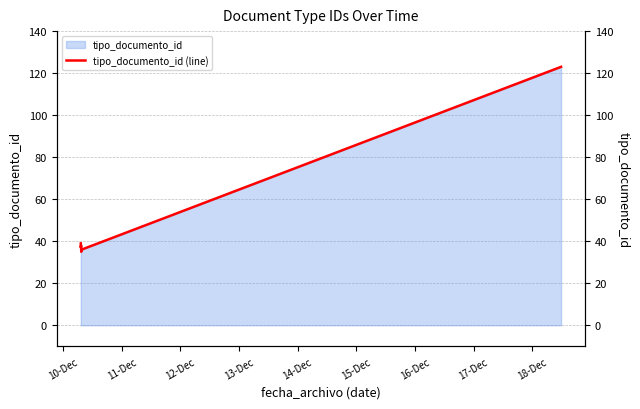

What is the average value?

51